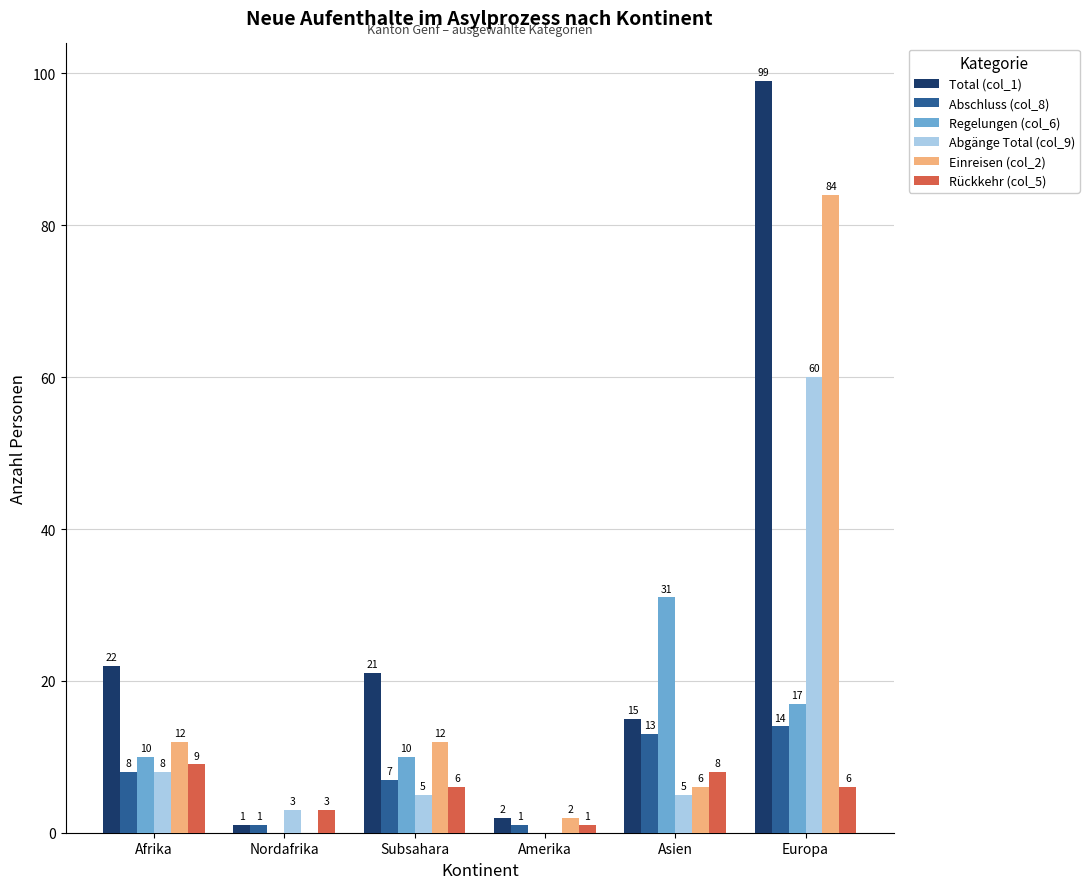

Reading right to left, what are all the values shown in this chart?

Total (col_1): 99	15	2	21	1	22
Abschluss (col_8): 14	13	1	7	1	8
Regelungen (col_6): 17	31	0	10	0	10
Abgänge Total (col_9): 60	5	0	5	3	8
Einreisen (col_2): 84	6	2	12	0	12
Rückkehr (col_5): 6	8	1	6	3	9